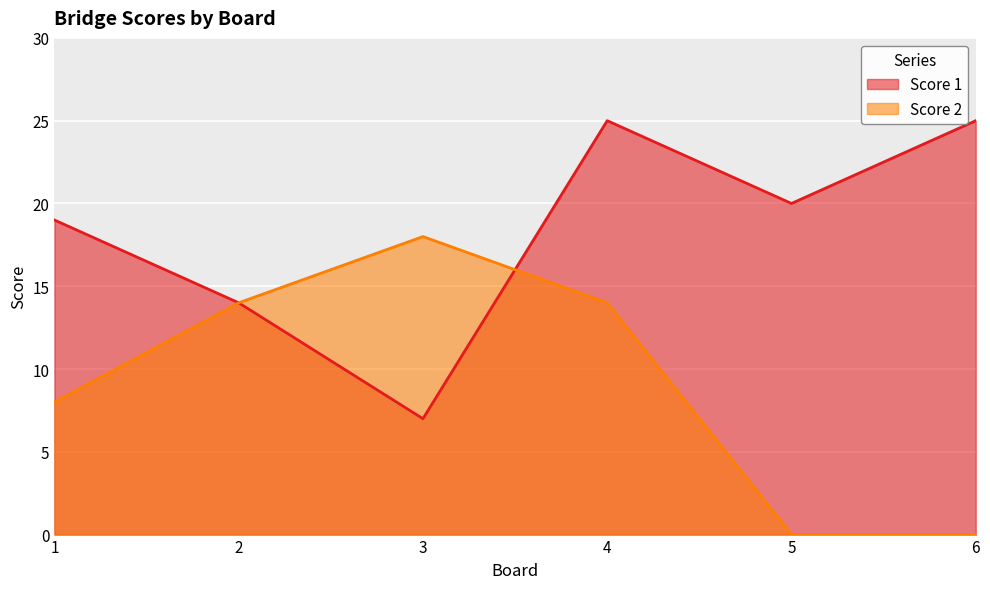

What is the value of the Score 1 point at the 1st from the left?

19